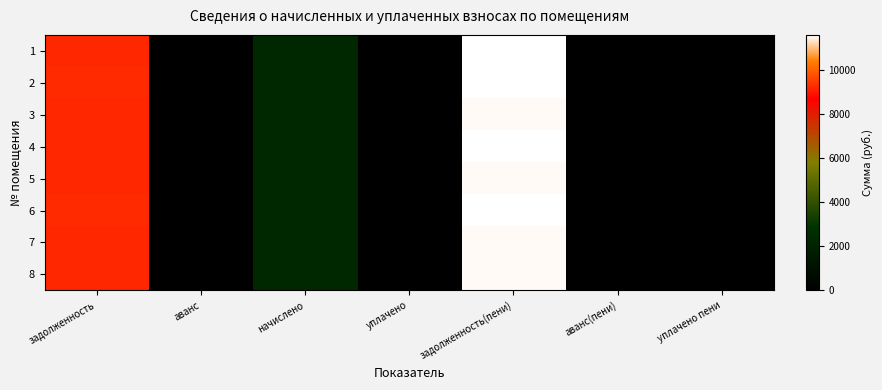

What is the spread (max minus min) of values at задолженность?

38.4